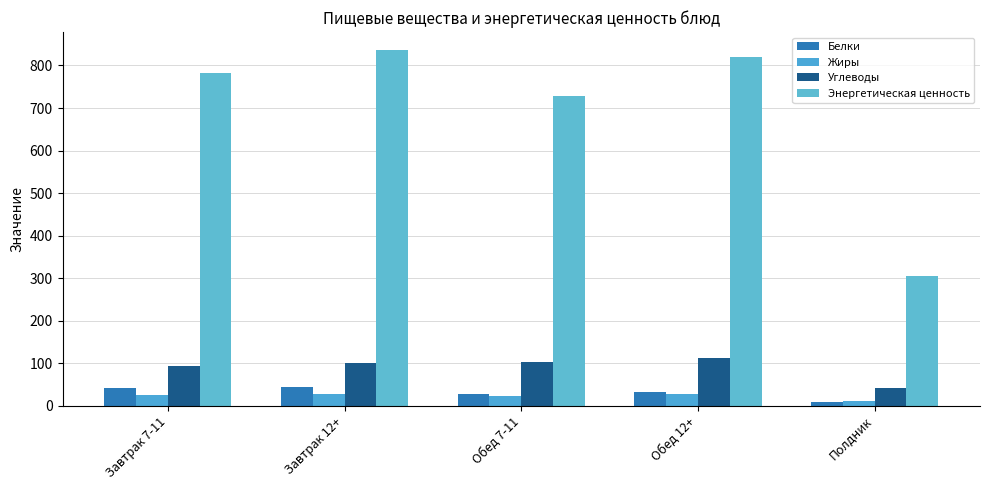

How many data points in Белки are less than 33?

2